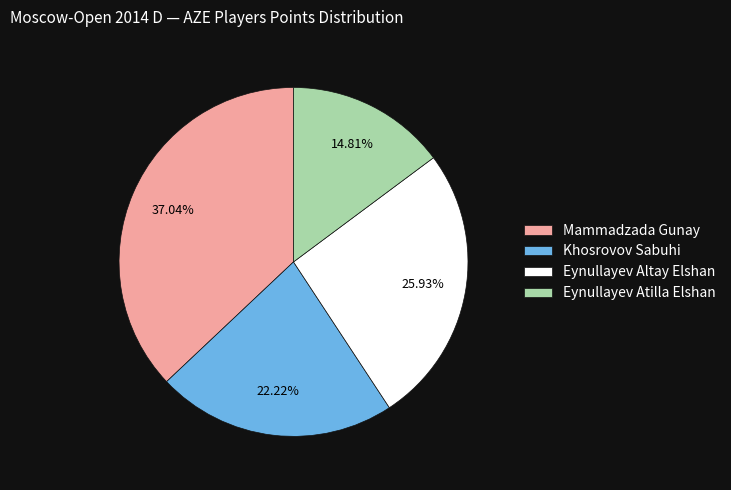

What is the largest slice in the pie chart?

Mammadzada Gunay